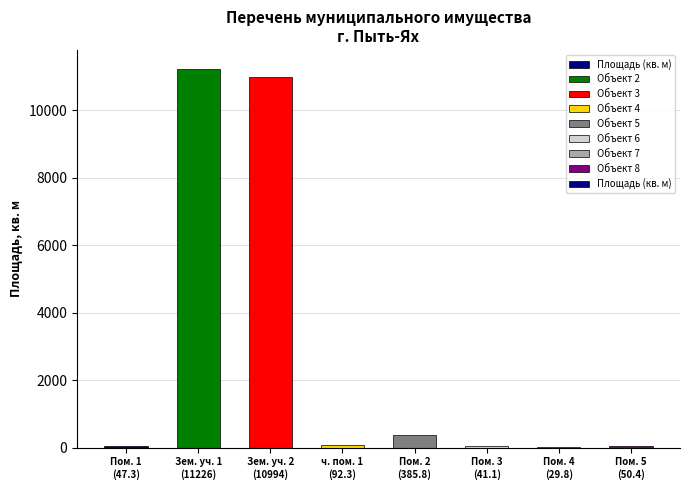

What is the sum of all values?

22866.7